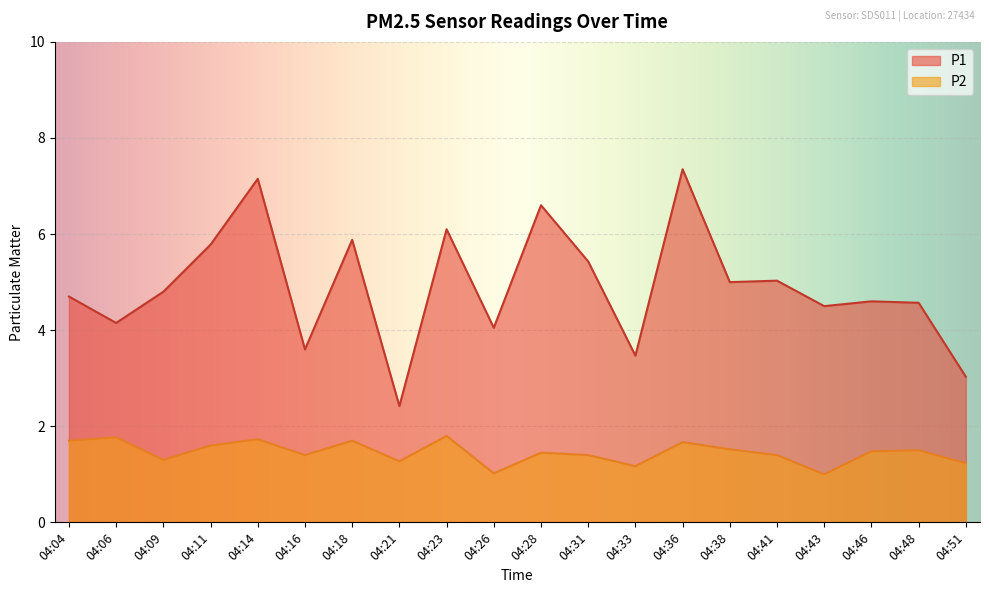

What is the sum of the P1 values at 04:26 and 04:11?

9.8